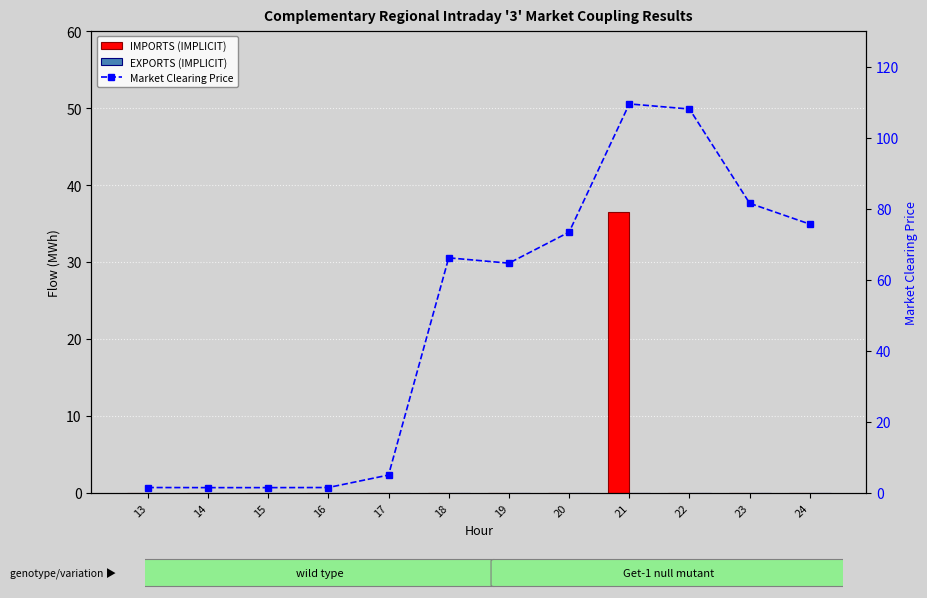

What is the difference between the maximum and minimum values in the IMPORTS (IMPLICIT) series?

36.5